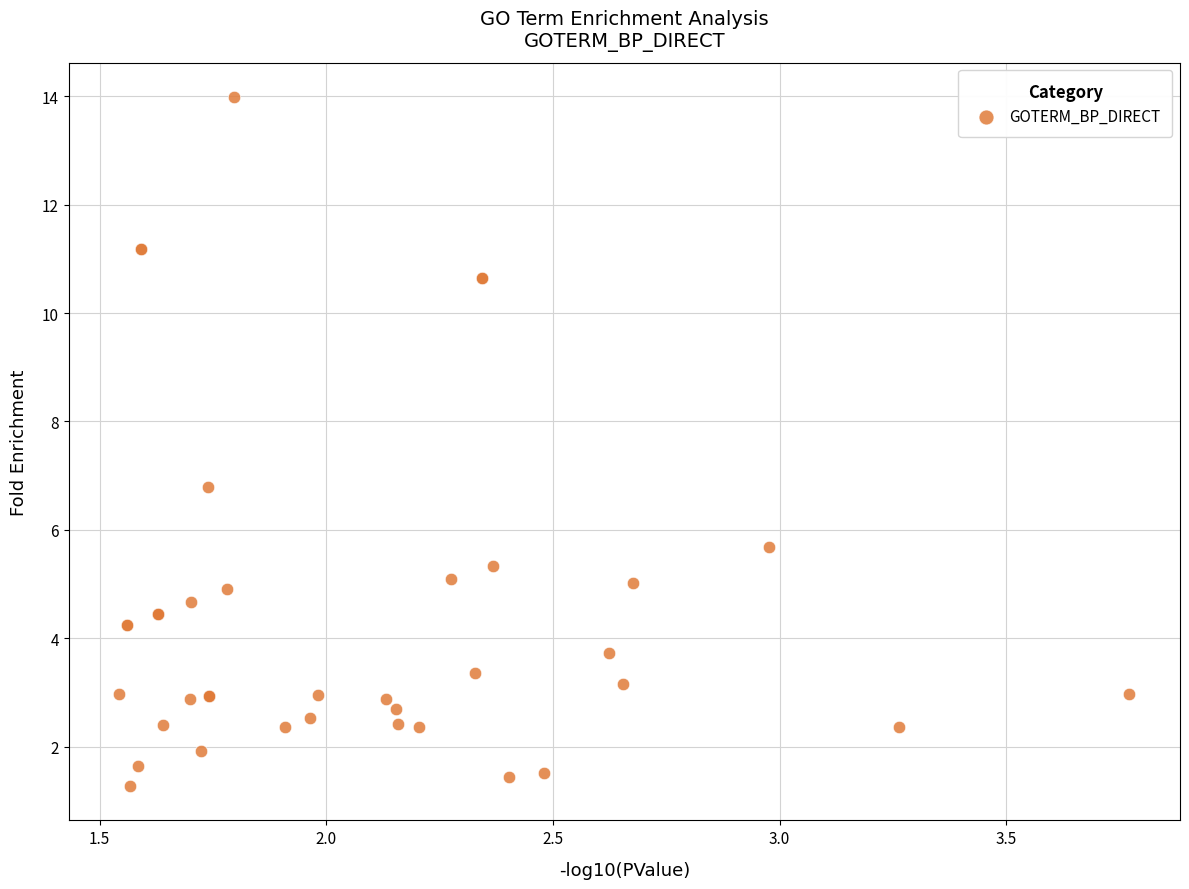

What Y value in the scatter plot is closest to 7?

6.8